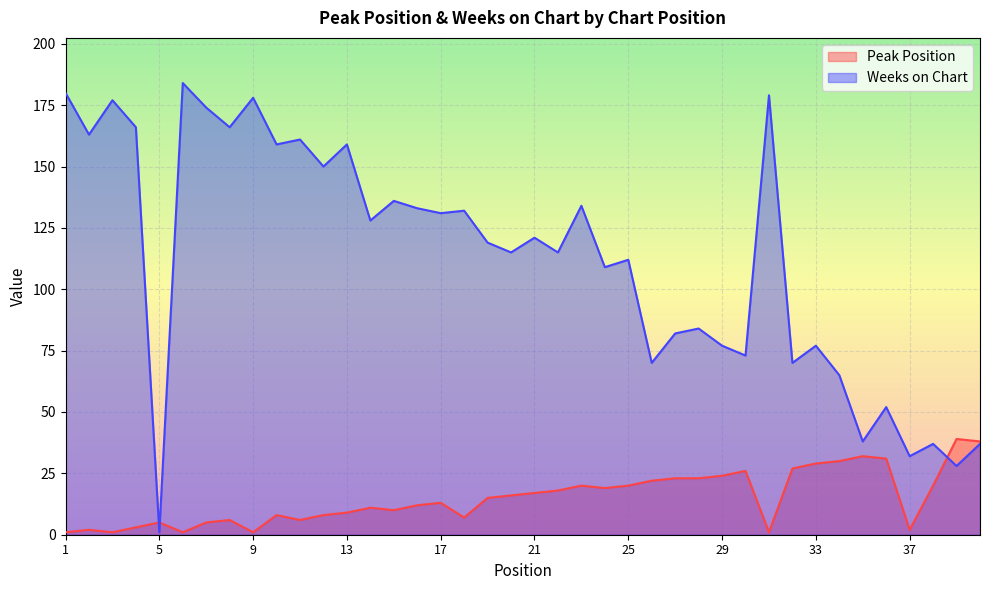

How many intersections are there between Weeks on Chart and Peak Position?

3